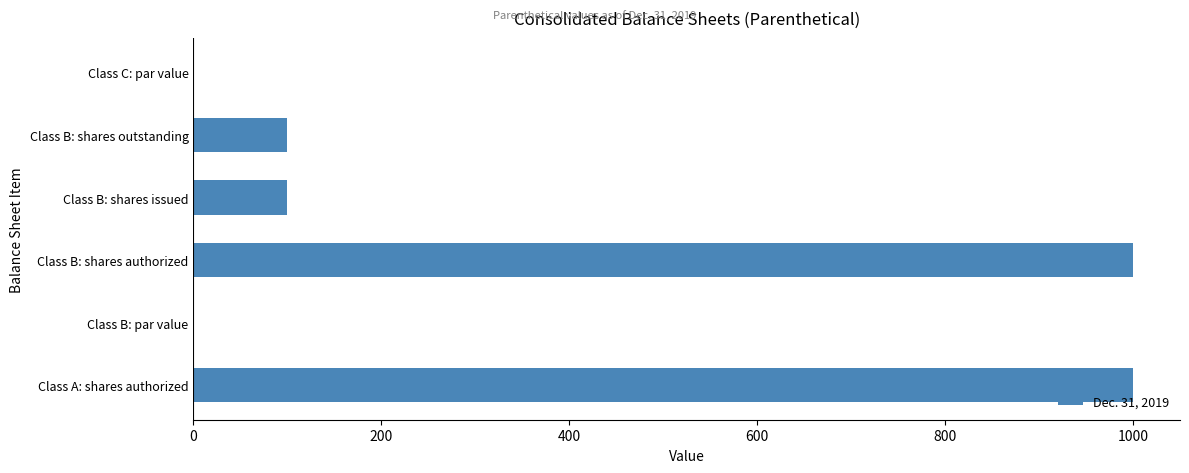

What is the change in value from Class B: shares authorized to Class B: shares issued?

-900.0